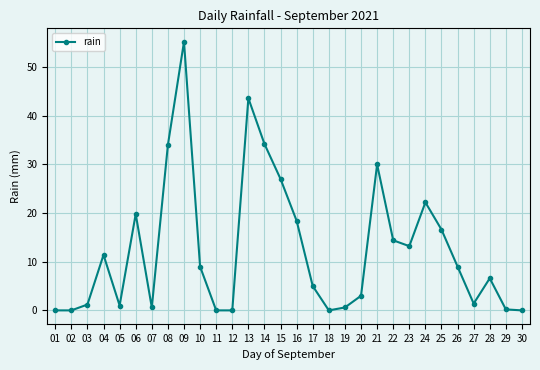

How many lines are shown in the chart?

1